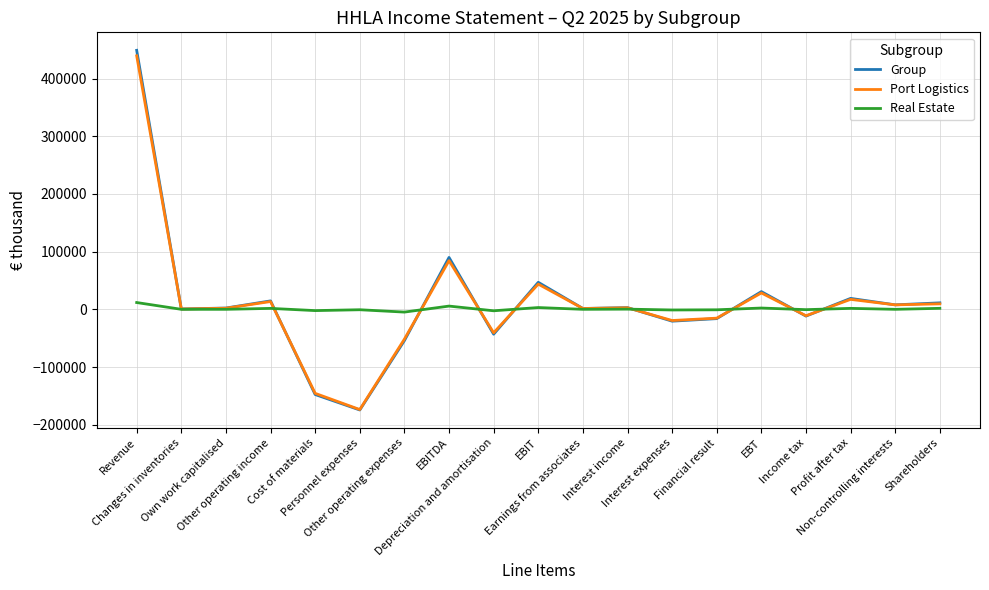

What is the maximum value shown in the chart?

448918